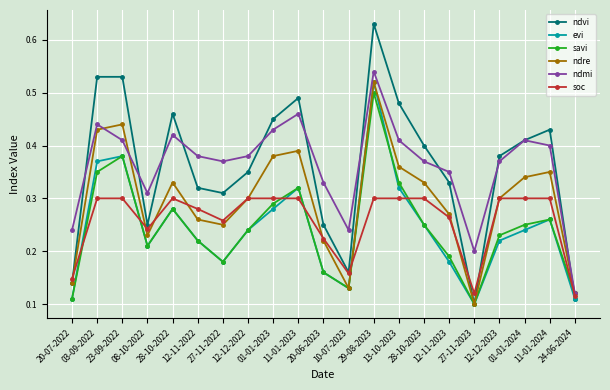

How many interior local peaks does the ndre series have?

5